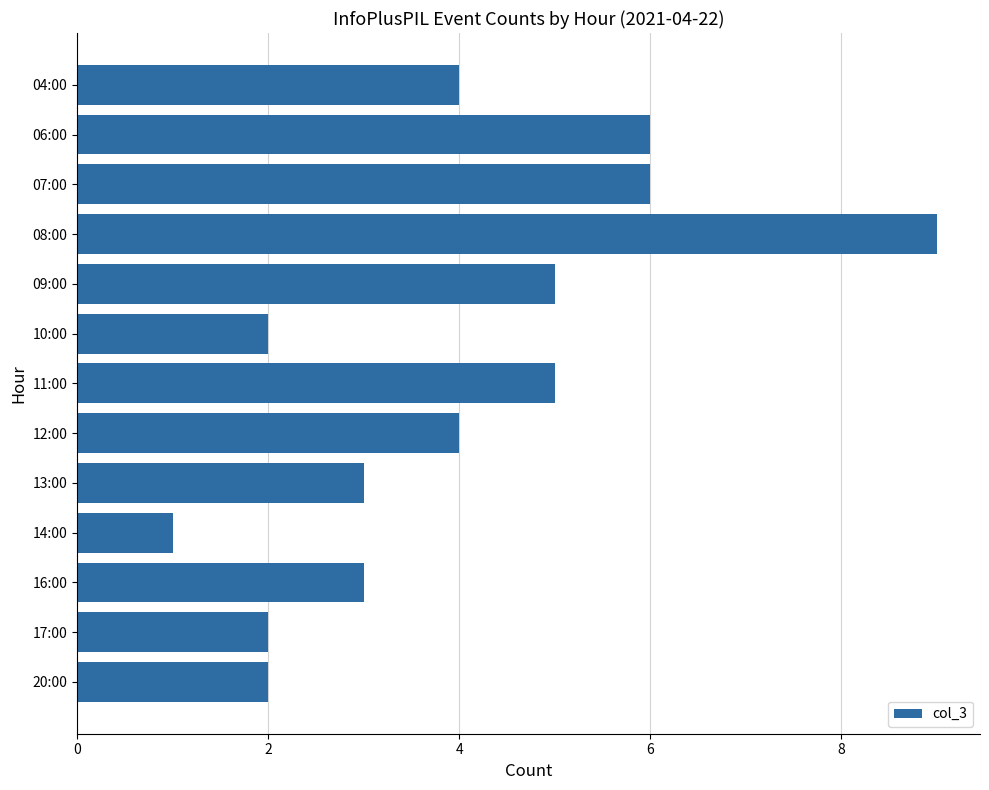

Which label corresponds to the largest value in the chart?

08:00